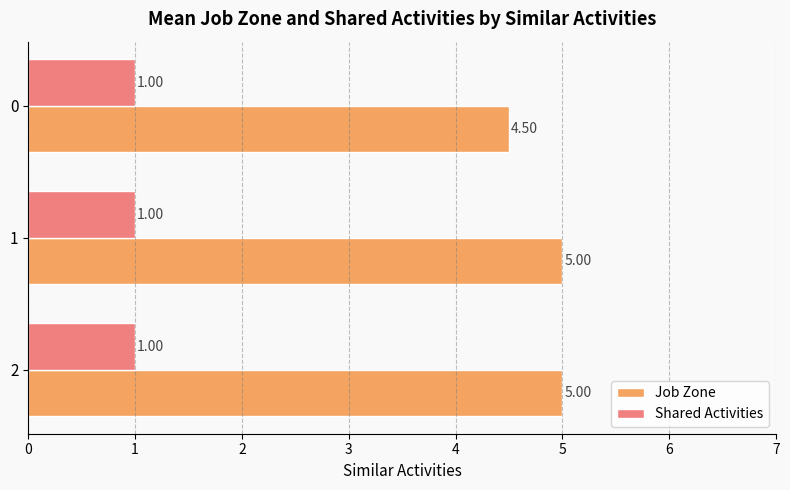

What is the sum of the Shared Activities values at 2 and 1?

2.0